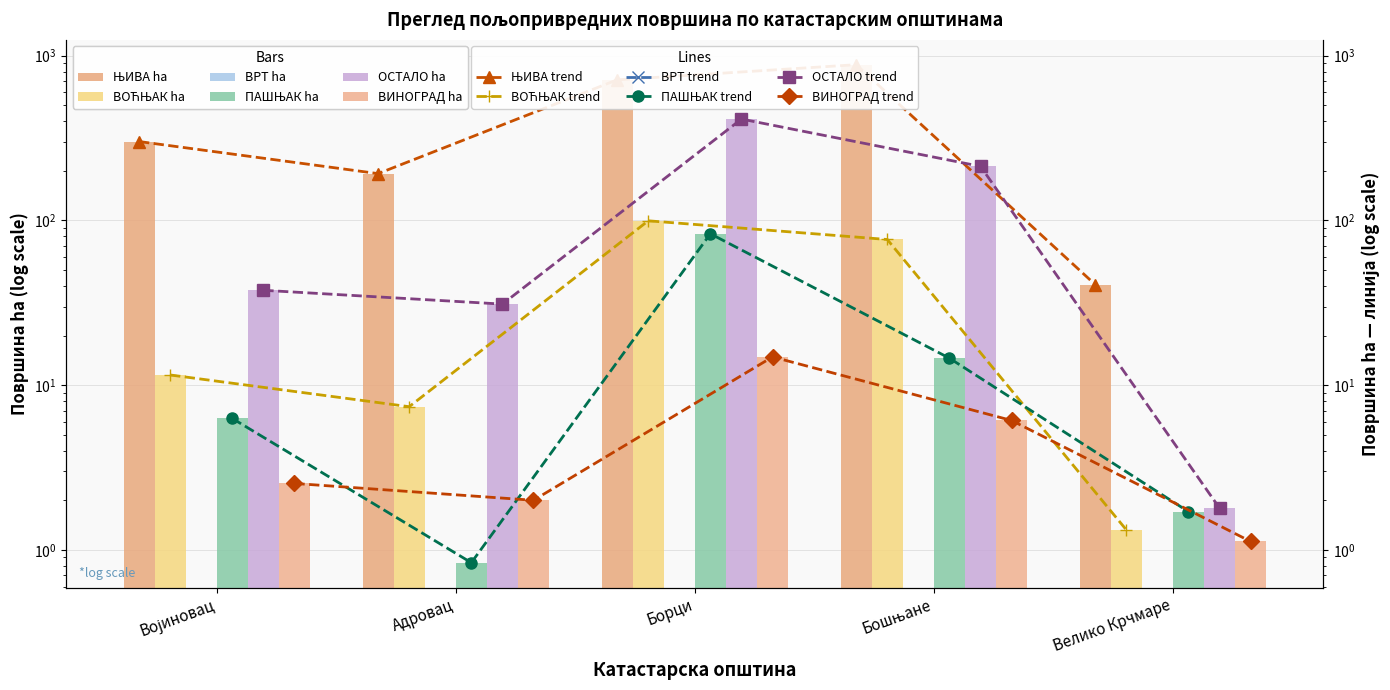

Reading left to right, what are all the values shown in this chart?

ЊИВА: 301.0	192.2	712.9	880.7	40.8
ВОЋЊАК: 11.5	7.4	99.4	76.6	1.3
ПАШЊАК: 6.3	0.8	83.0	14.6	1.7
ОСТАЛО: 37.7	31.0	412.0	212.8	1.8
ВИНОГРАД: 2.5	2.0	14.8	6.1	1.1